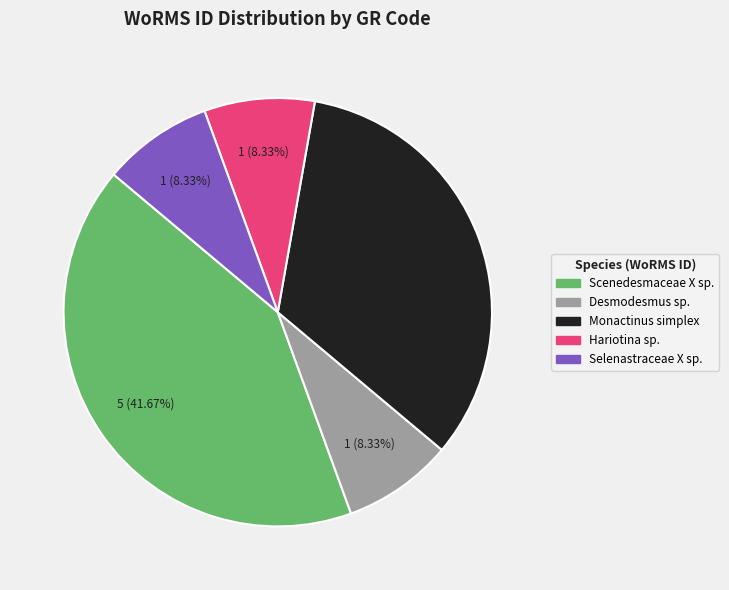

Count the number of slices in the pie.

5